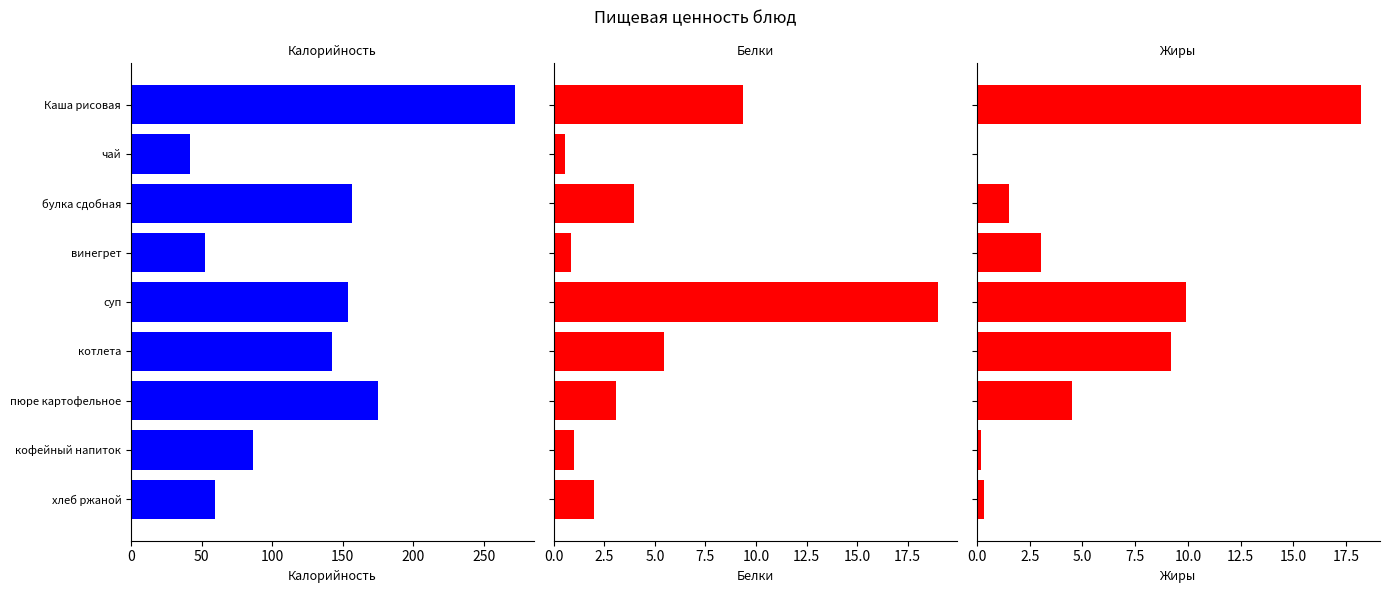

How many bars are there in each group?

3